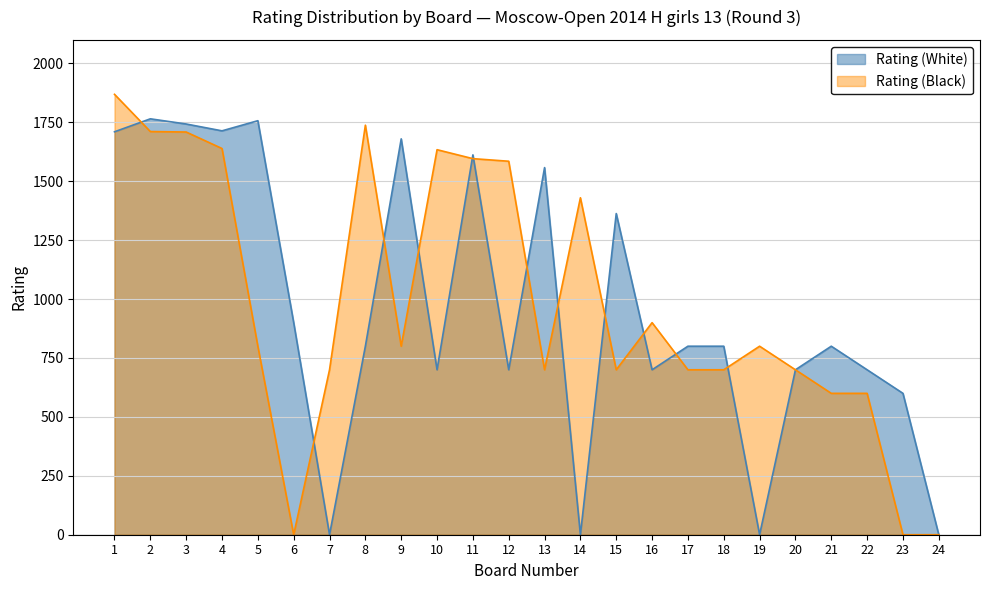

What are all the series names shown in the legend?

Rating (White), Rating (Black)